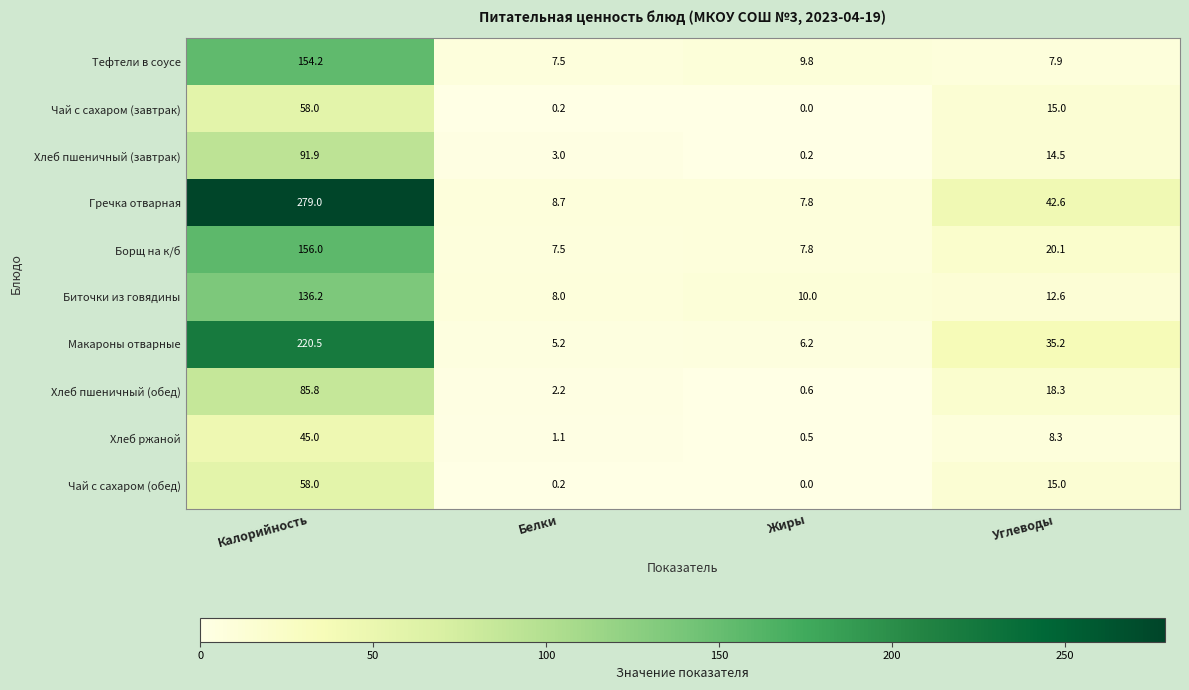

What is the sum of all Макароны отварные values?

267.1